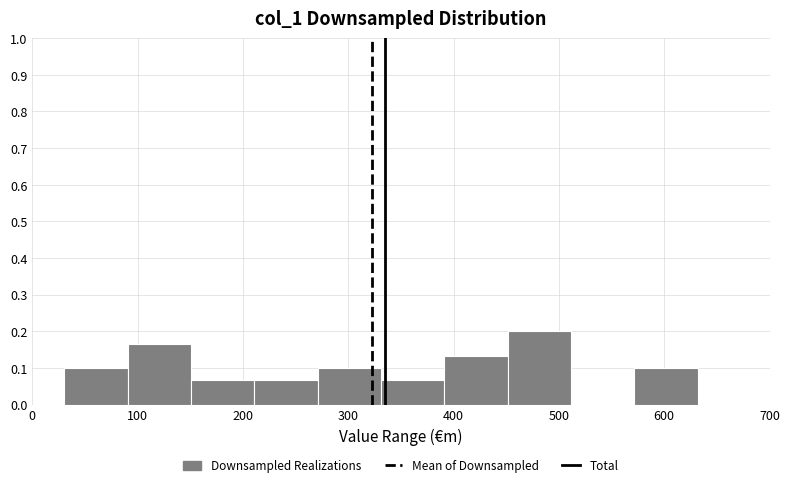

How tall is the bar that spans 330 to 390 on the x-axis? Neither the bar edges nor the heights are printed on the chart, so give them approximately, as read against the axes.

0.07